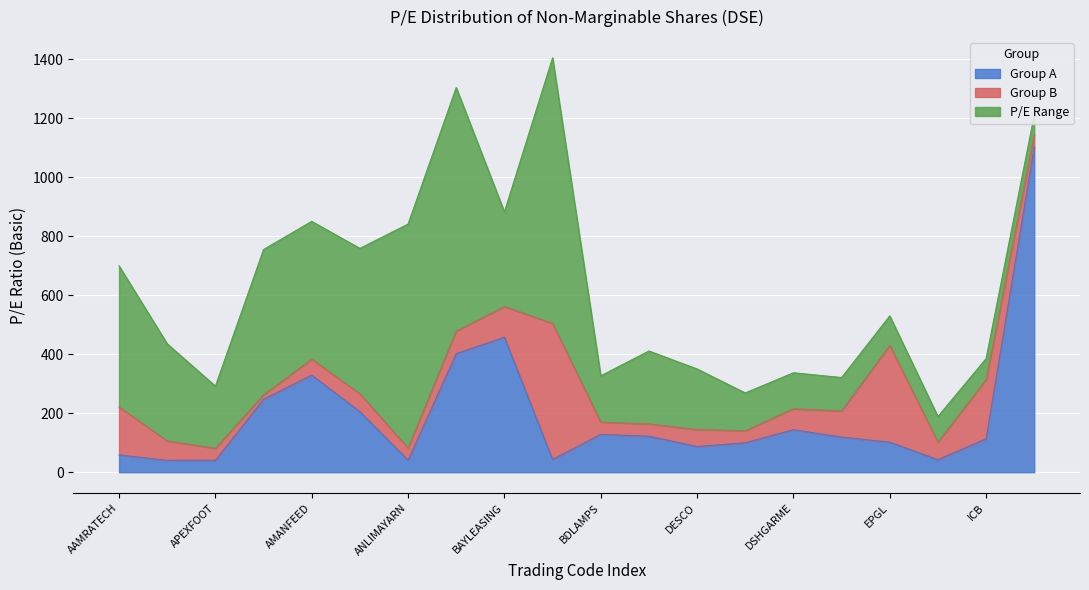

Which label corresponds to the largest value in the chart?

IFADAUTOS